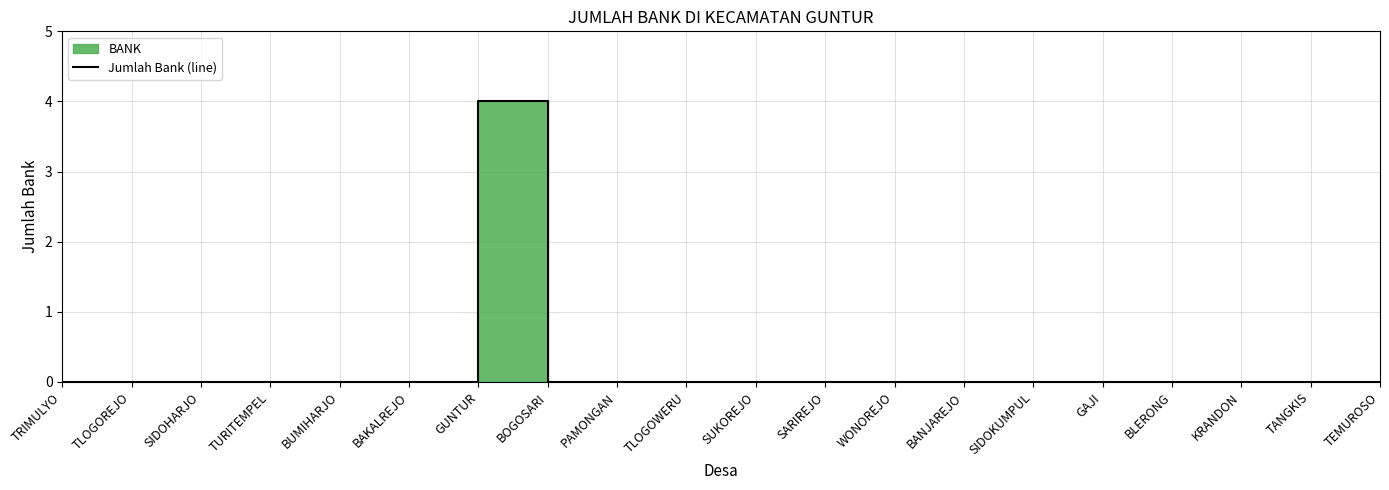

How many lines are shown in the chart?

1